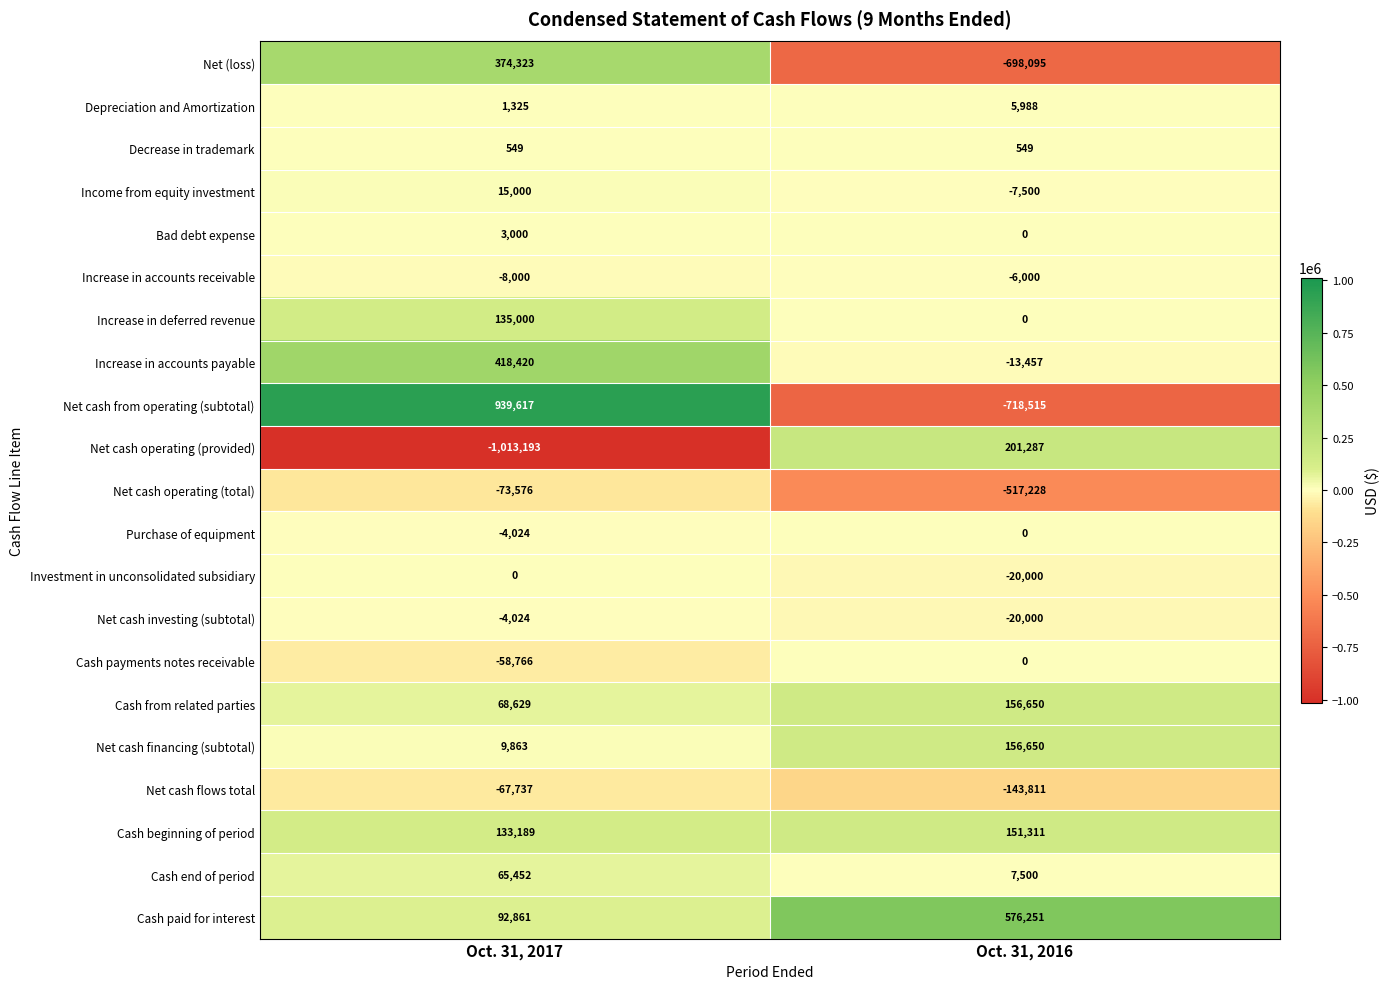

How many values in Increase in deferred revenue are above zero?

1